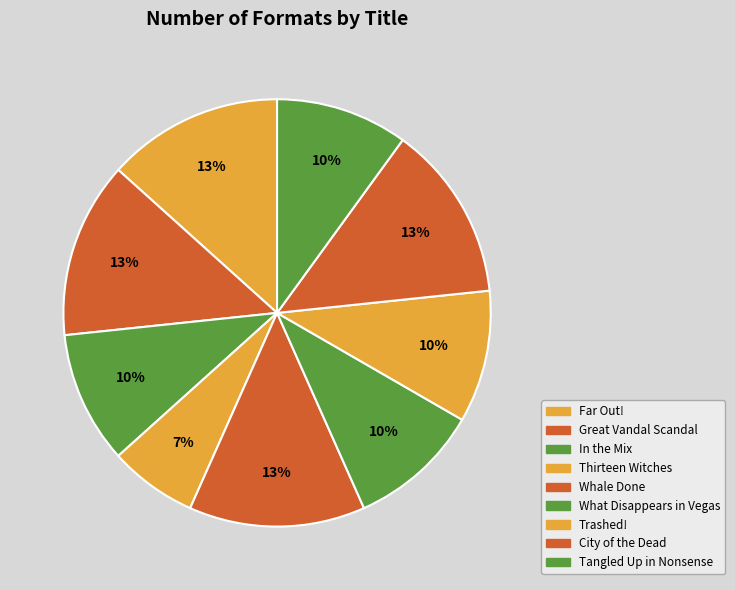

The Whale Done slice represents 13% of the pie. True or false?

True